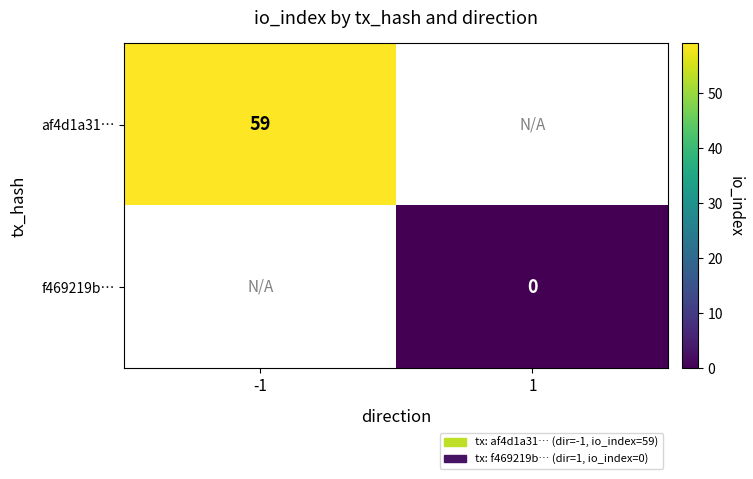

The value of af4d1a31… at -1 is 59. True or false?

True